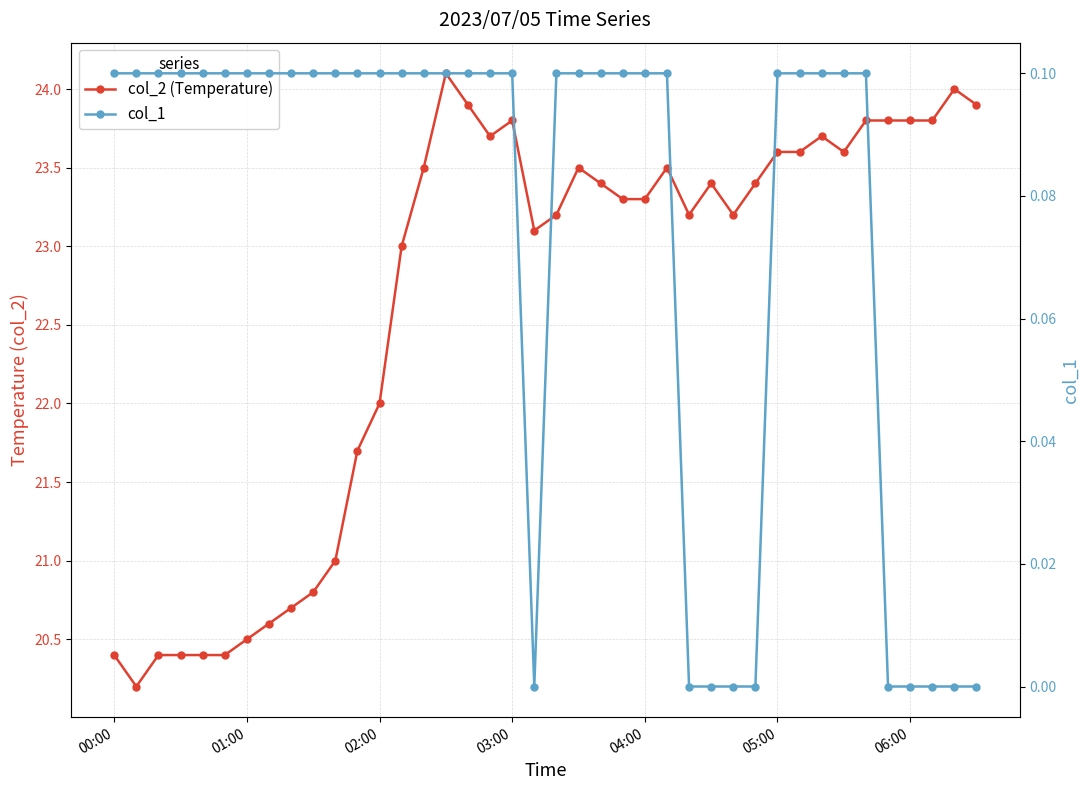

Which series has the largest total across all categories?

col_2 (Temperature)